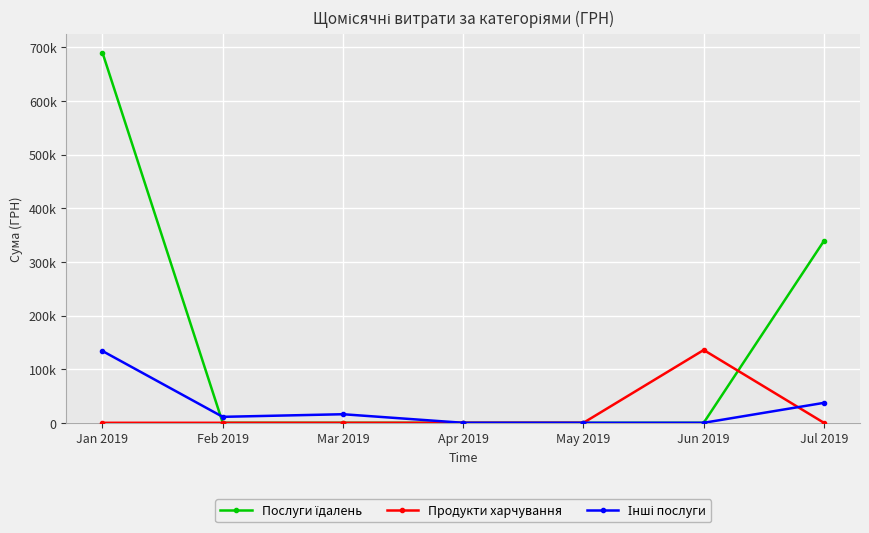

Does the chart have visible grid lines?

Yes